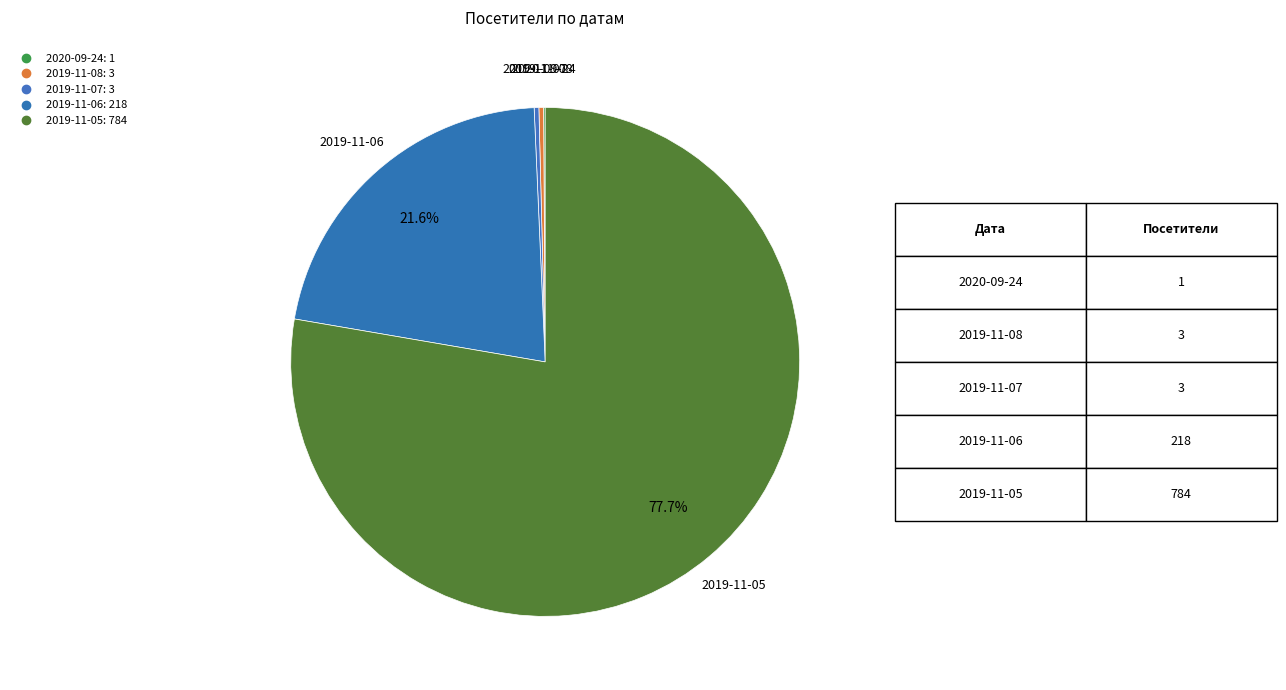

Is it true that 2019-11-07 is 1% of the pie?

False